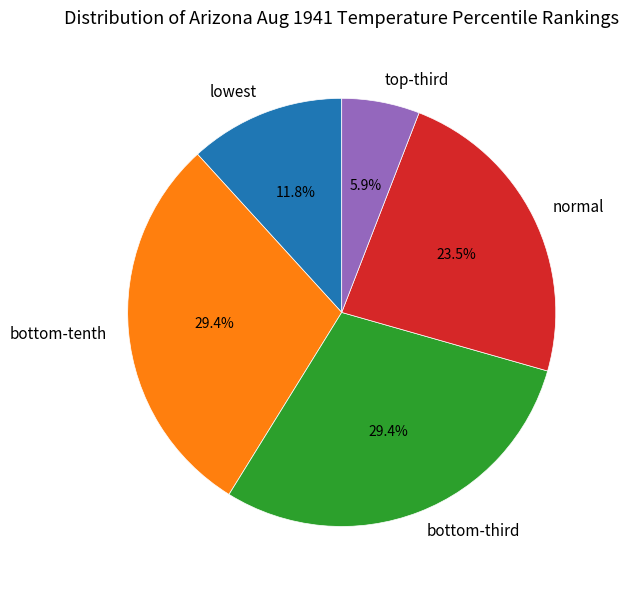

Which slice is the smallest?

top-third